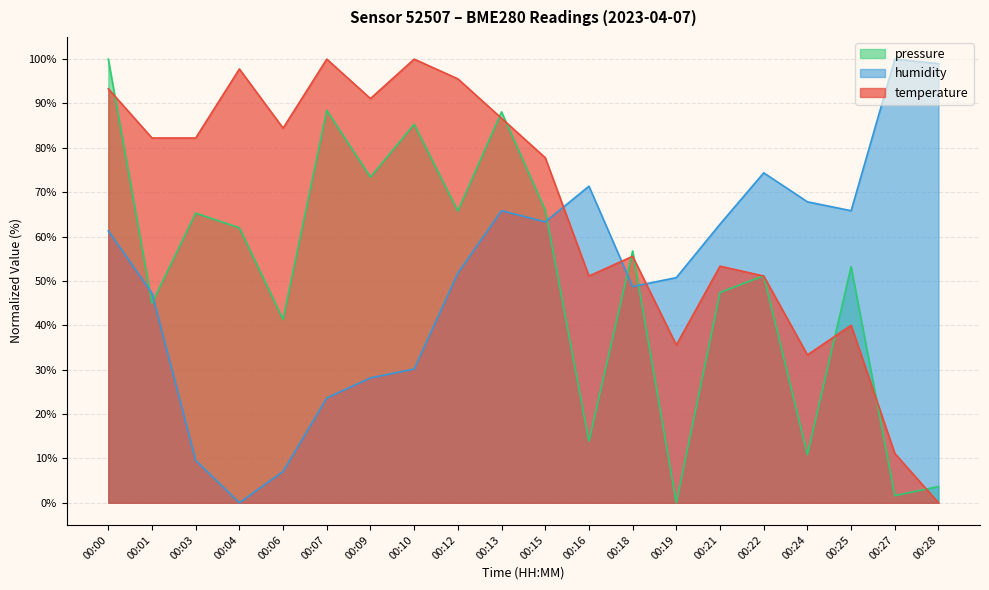

After their last crossing, which series has the higher values: humidity or temperature?

humidity